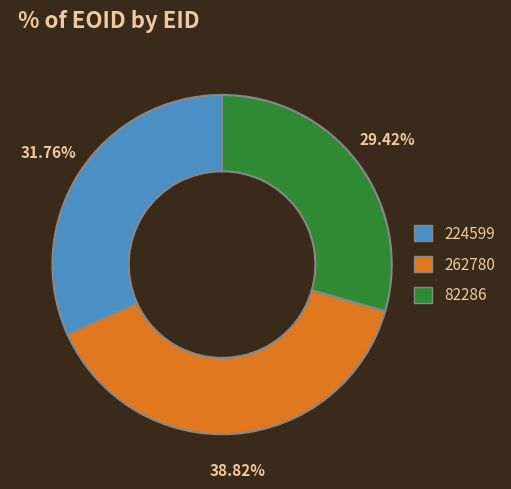

Is the sum of 262780 and 224599 greater than half?

Yes